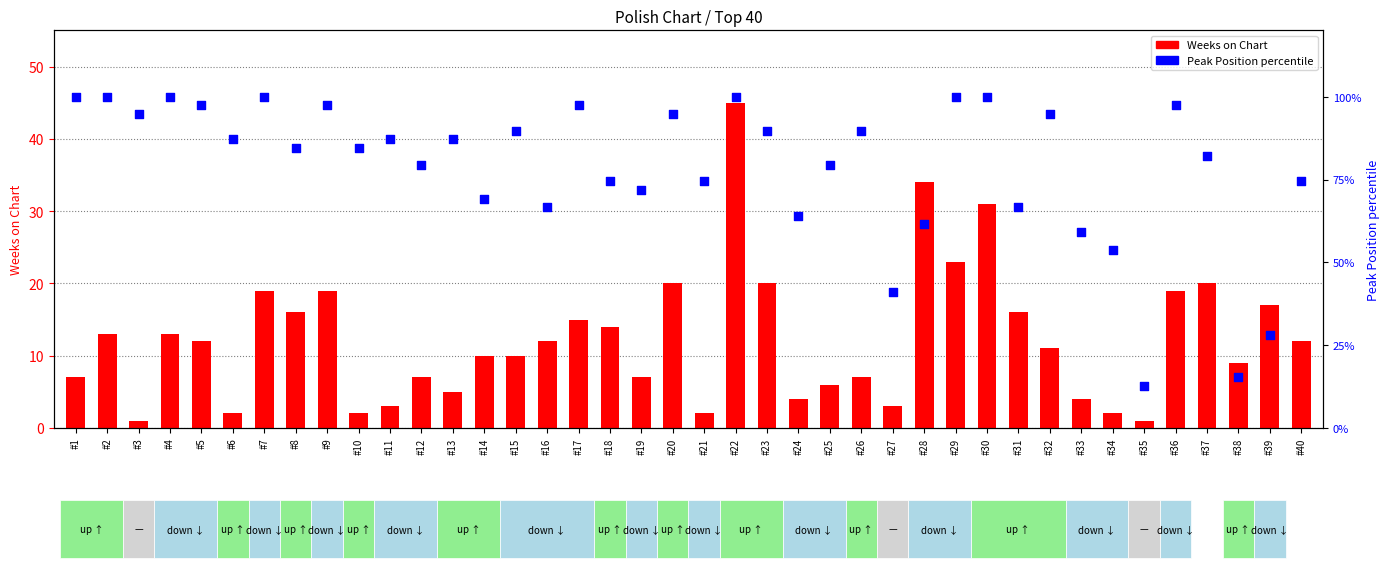

Which series contains the highest Y value?

Peak Position percentile